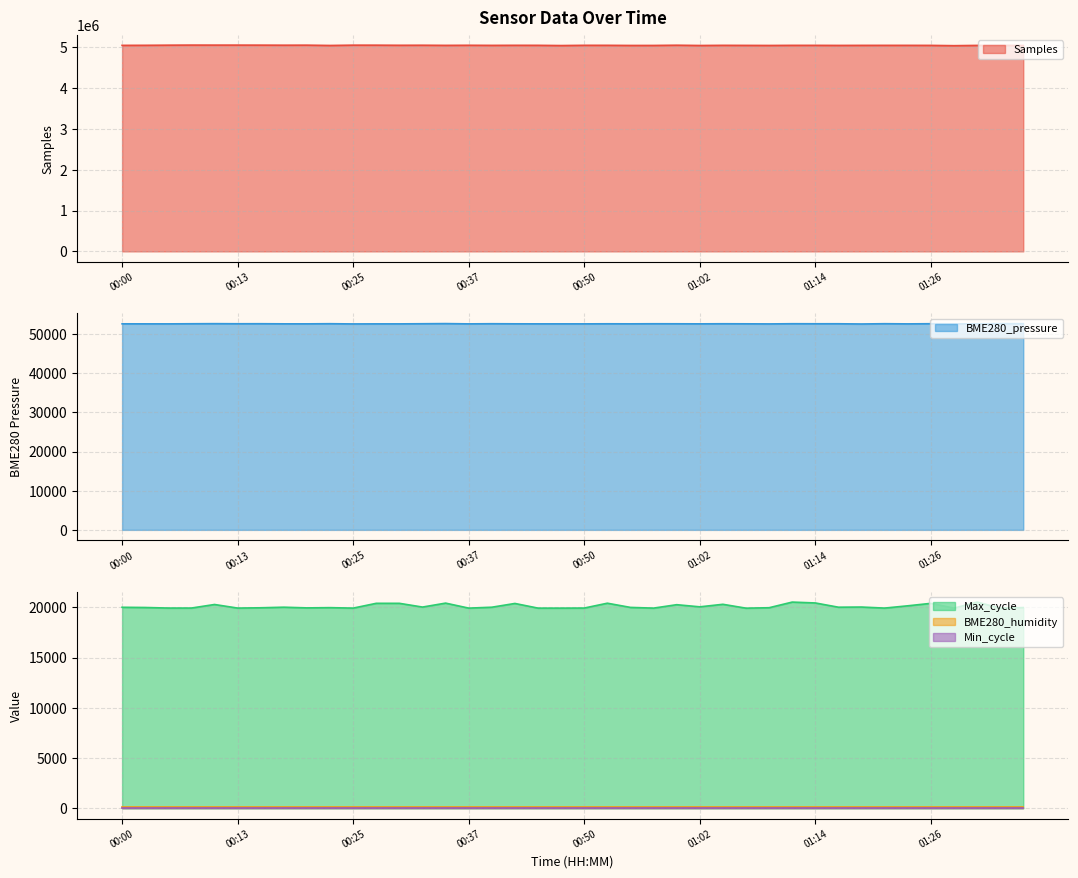

How many data points does each series have?

40